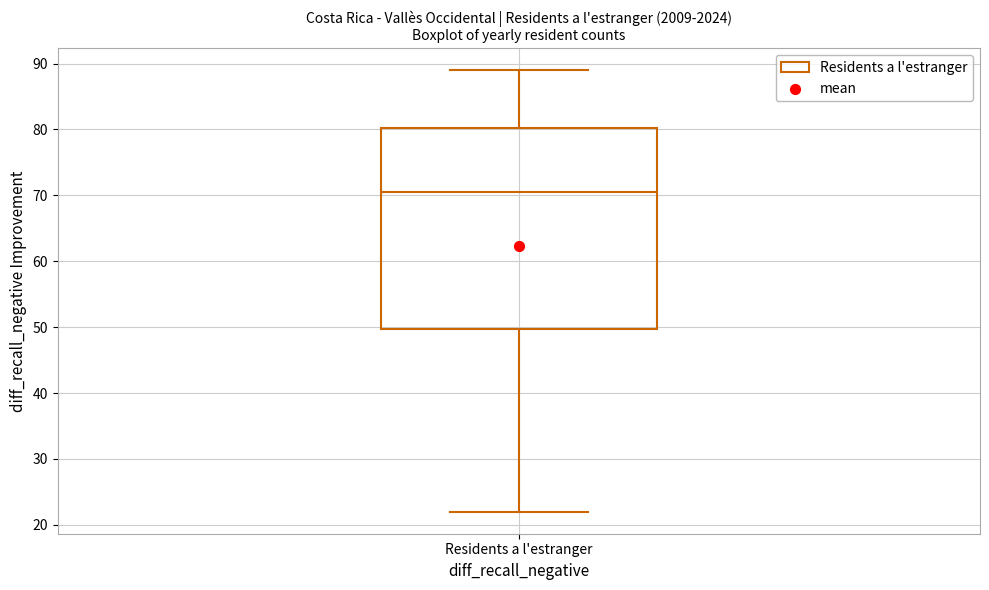

Where is the upper edge of the box for Residents a l'estranger on the y-axis? The values are not printed on the chart, so give them approximately, as read against the axis.

80